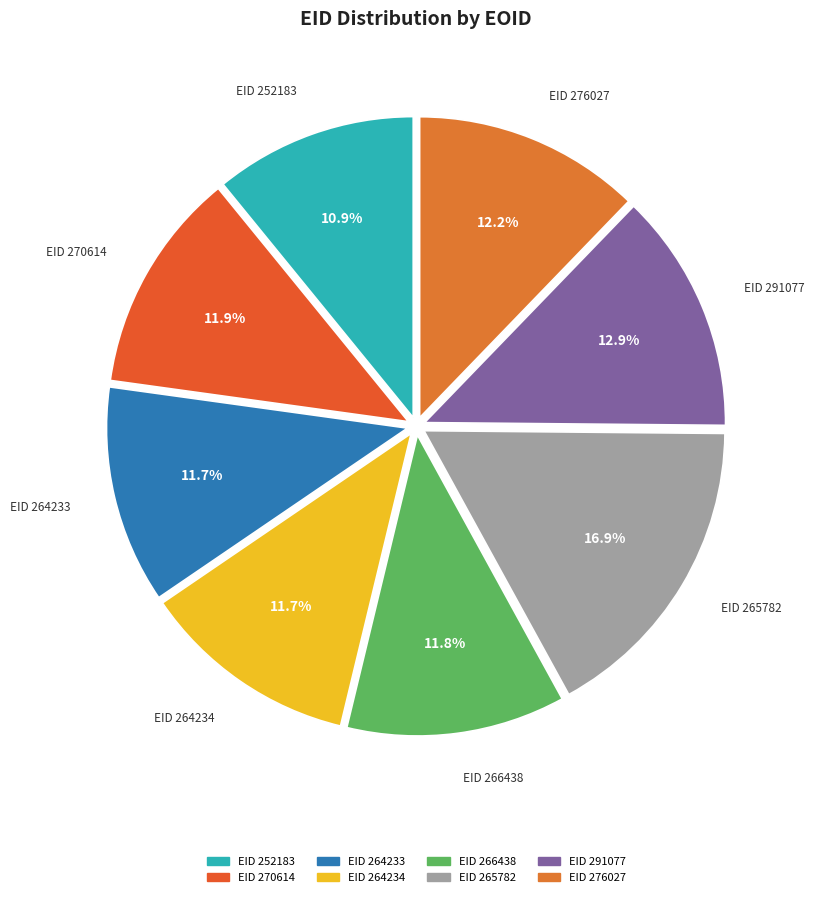

How many slices are in this pie chart?

8